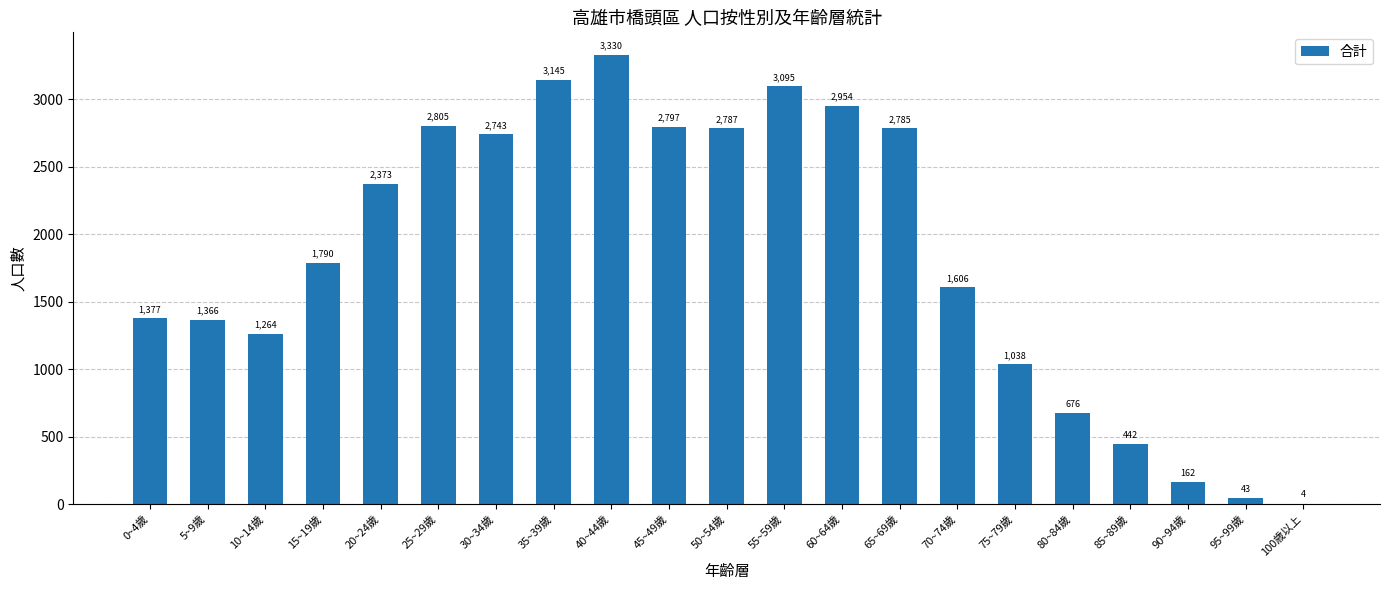

Reading left to right, extract all data points from this chart.

1377	1366	1264	1790	2373	2805	2743	3145	3330	2797	2787	3095	2954	2785	1606	1038	676	442	162	43	4